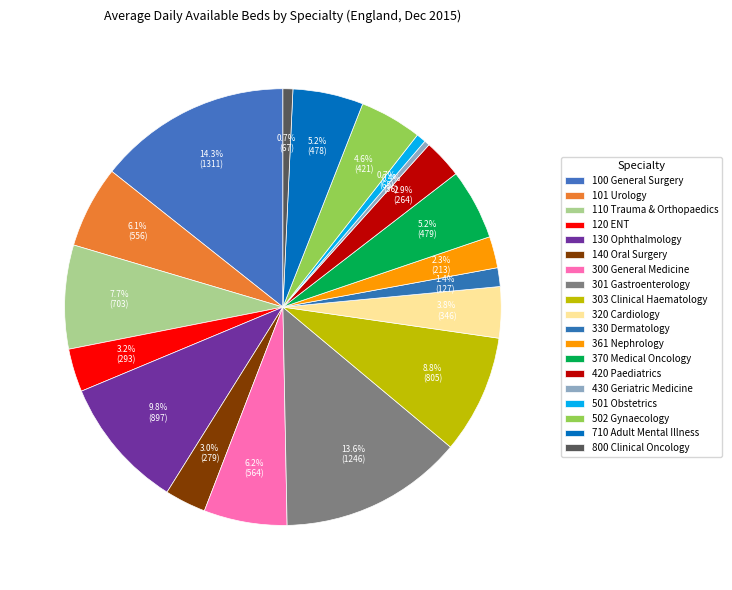

Rank the categories by value from highest to lowest.

100 General Surgery, 301 Gastroenterology, 130 Ophthalmology, 303 Clinical Haematology, 110 Trauma & Orthopaedics, 300 General Medicine, 101 Urology, 370 Medical Oncology, 710 Adult Mental Illness, 502 Gynaecology, 320 Cardiology, 120 ENT, 140 Oral Surgery, 420 Paediatrics, 361 Nephrology, 330 Dermatology, 800 Clinical Oncology, 501 Obstetrics, 430 Geriatric Medicine